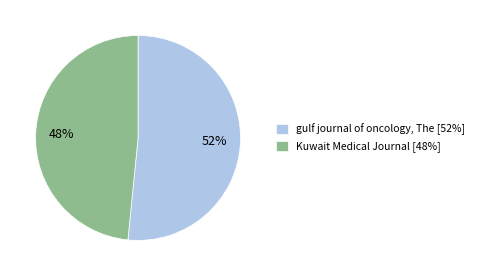

Combined, do Kuwait Medical Journal and gulf journal of oncology, The account for over 50%?

Yes